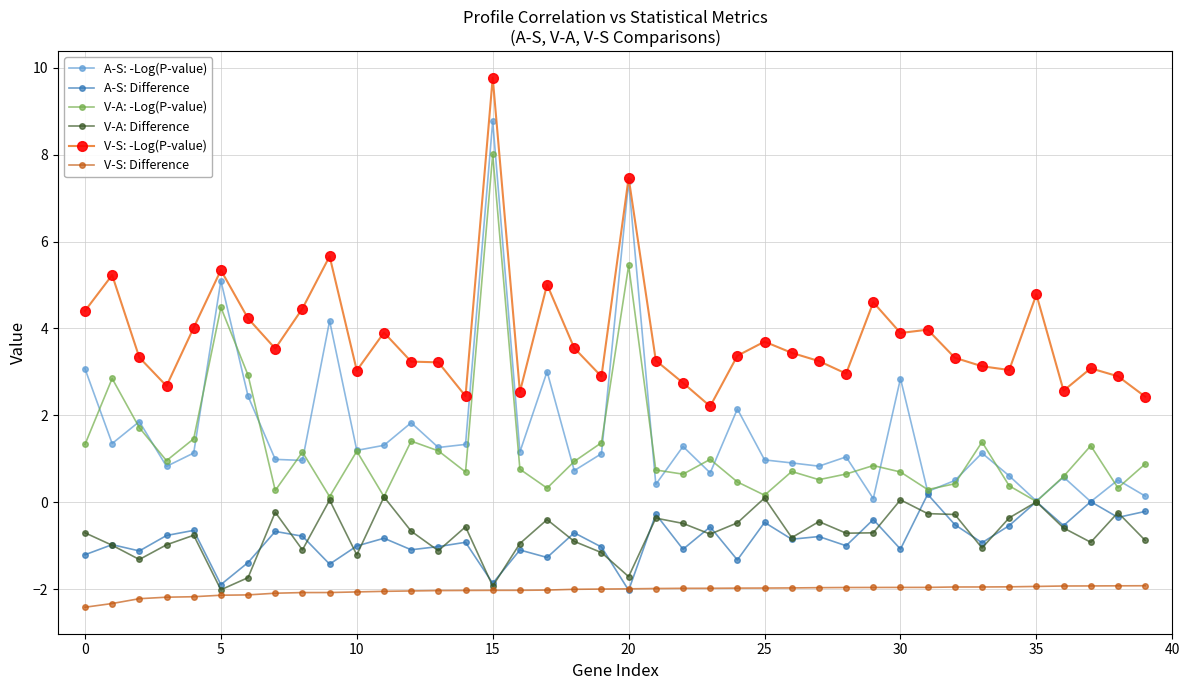

What is the maximum value for V-S: Difference?

-1.9